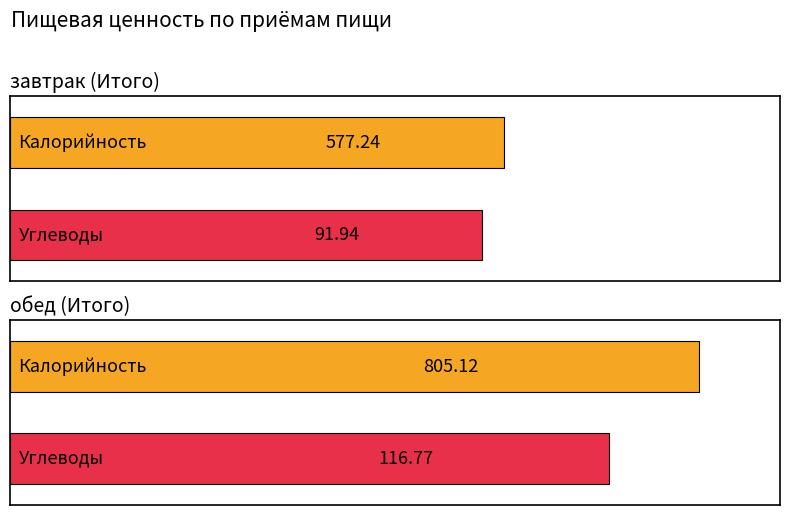

Between завтрак (Итого) and обед (Итого), which series saw the biggest shift?

Калорийность